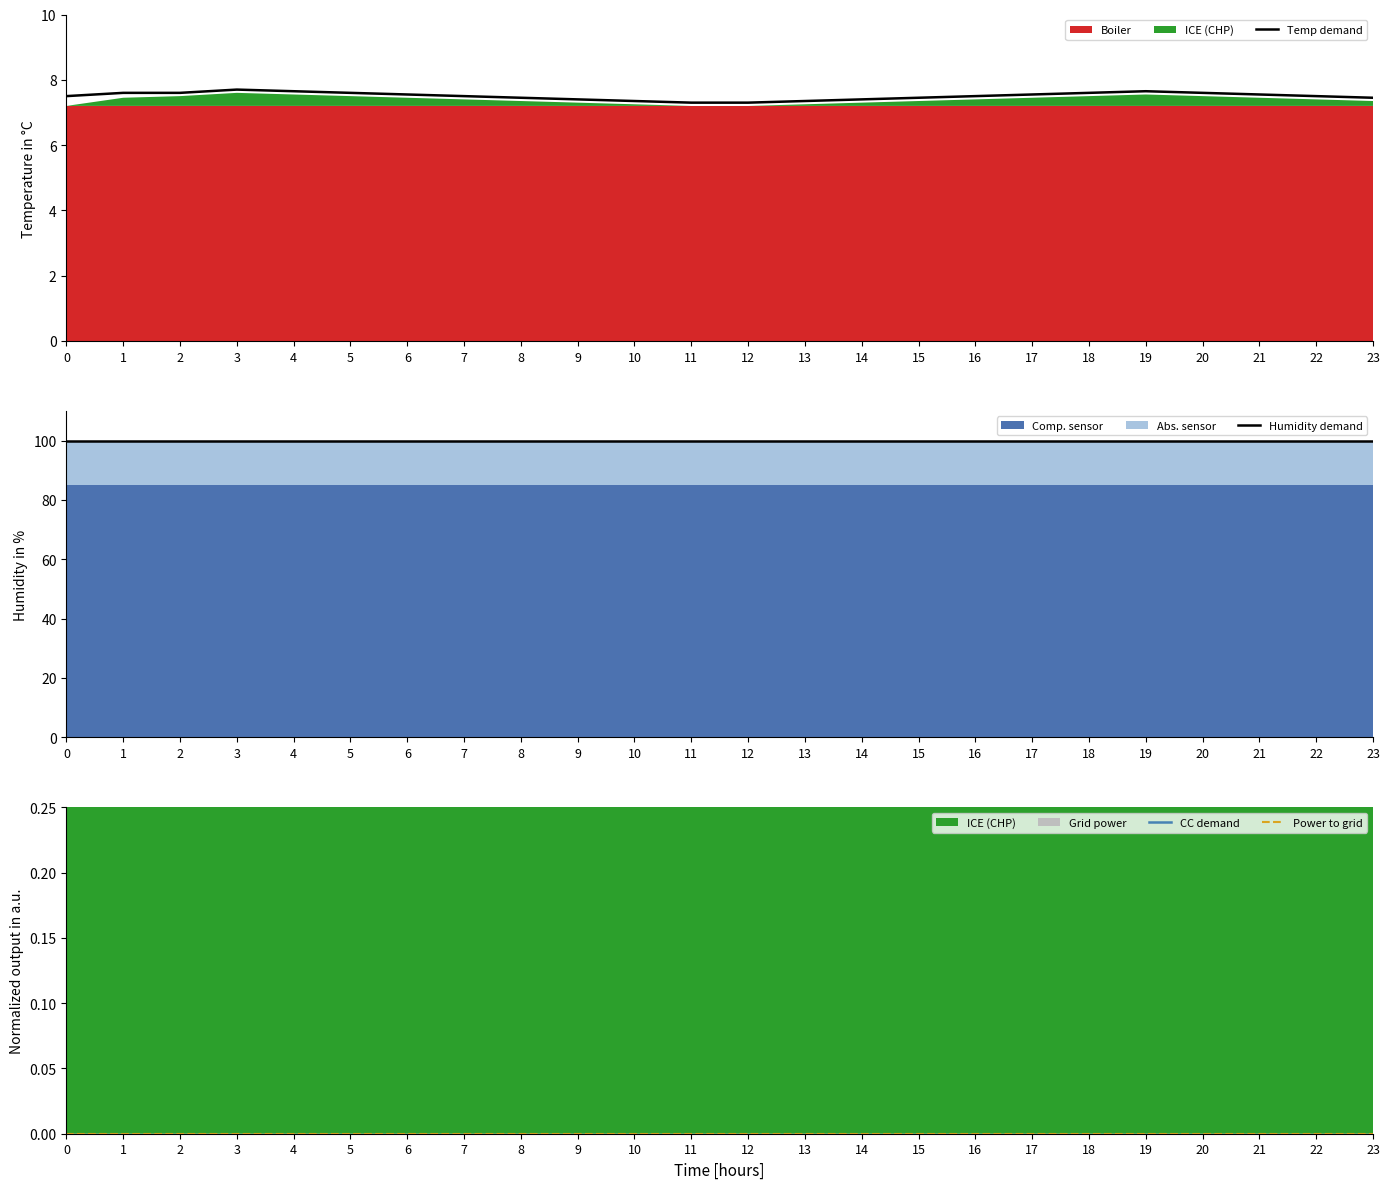

The Temp demand series shows 4.2 at 3. True or false?

False